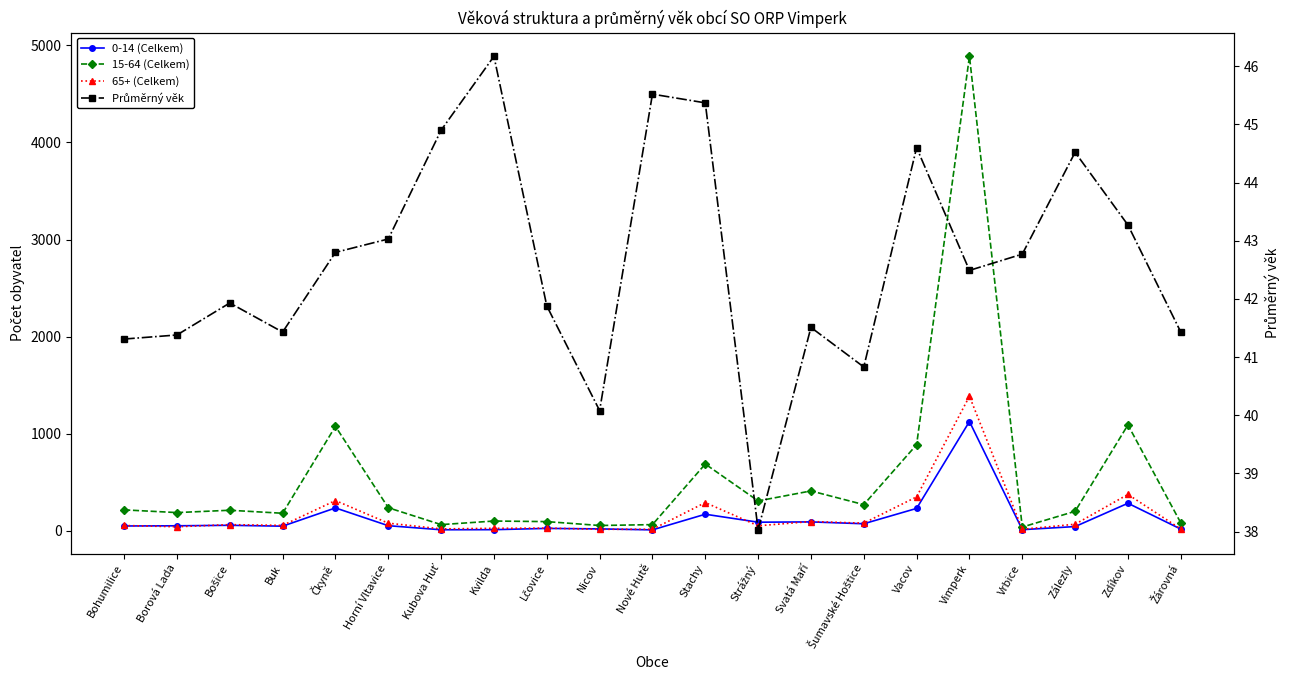

Count the number of data series in this chart.

4